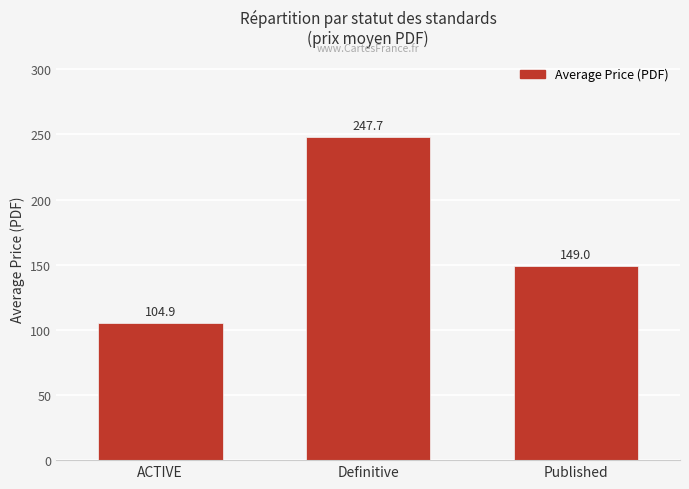

At which label is the value closest to 176?

Published